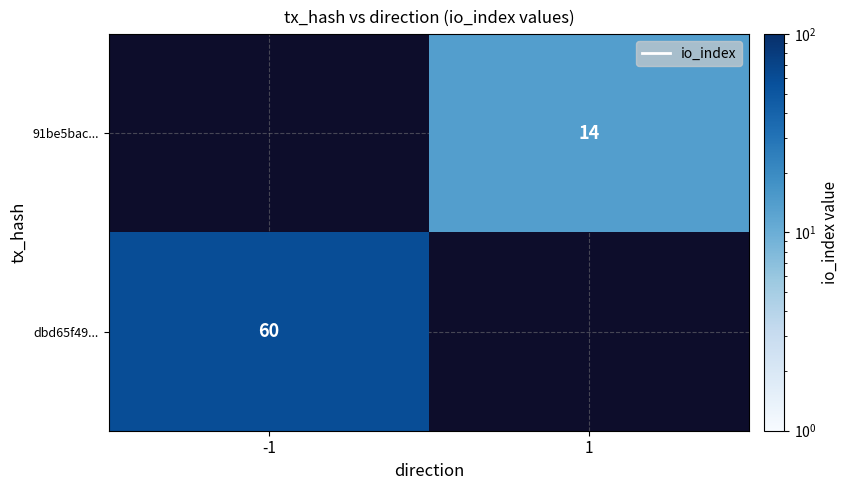

Is it true that dbd65f49... equals 106 at -1?

False